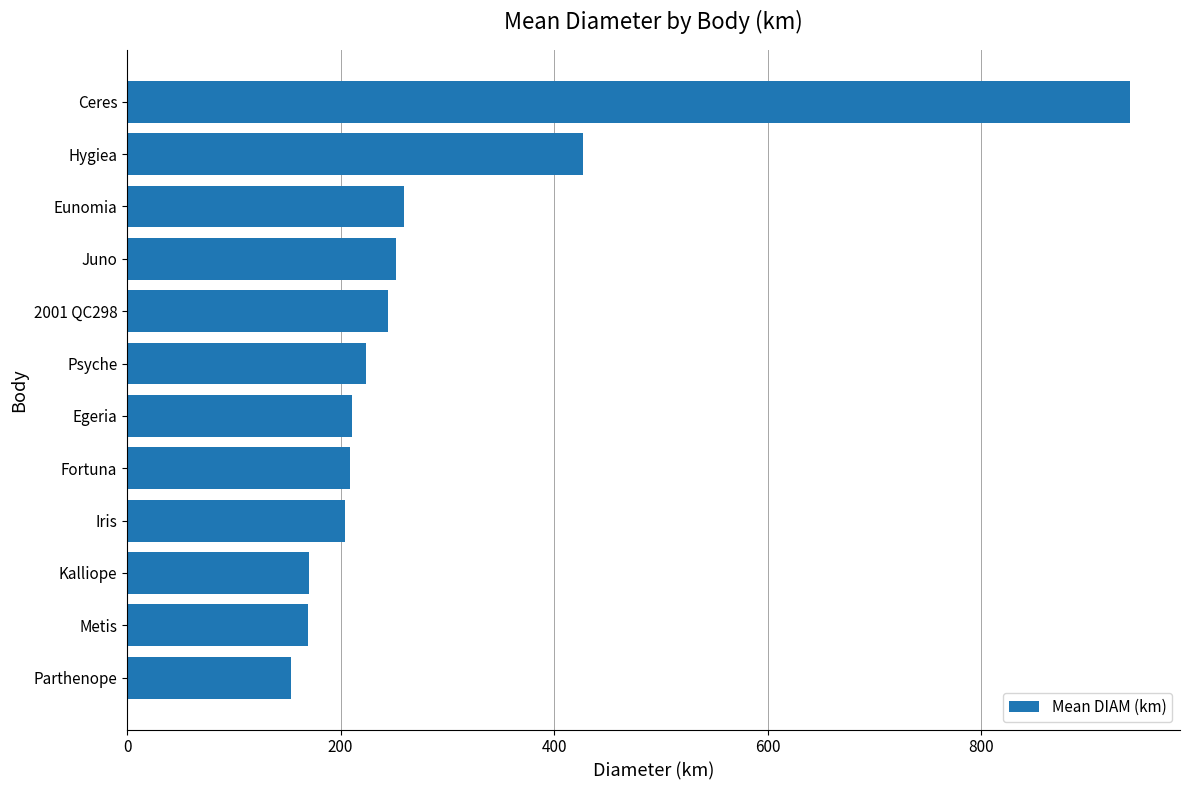

Which has a higher value, Fortuna or Metis?

Fortuna